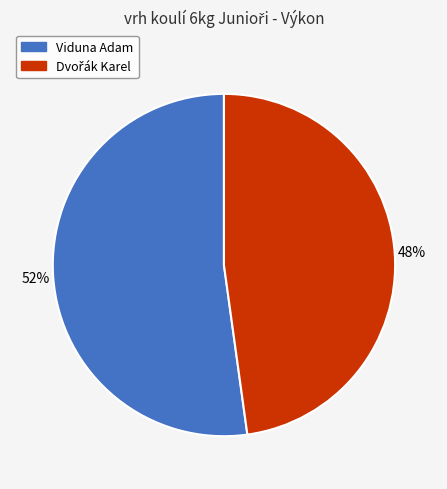

To the nearest percent, what portion does Viduna Adam represent?

52%